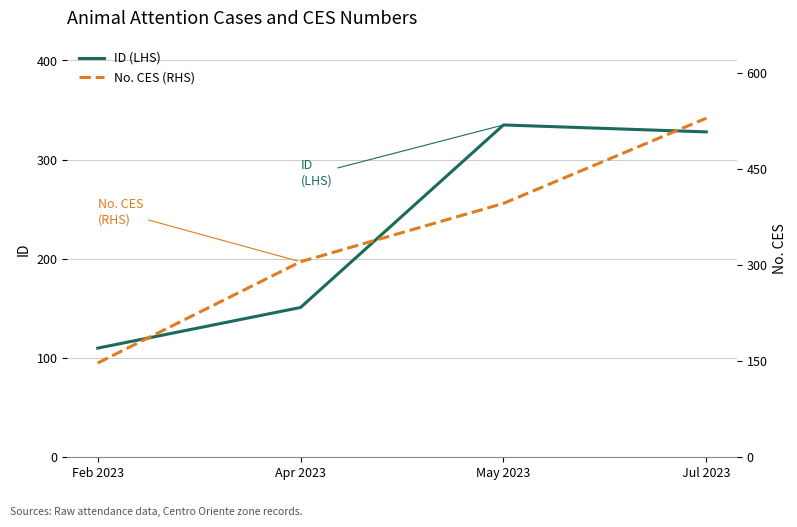

Between Jul 2023 and Apr 2023, which is larger?

Jul 2023